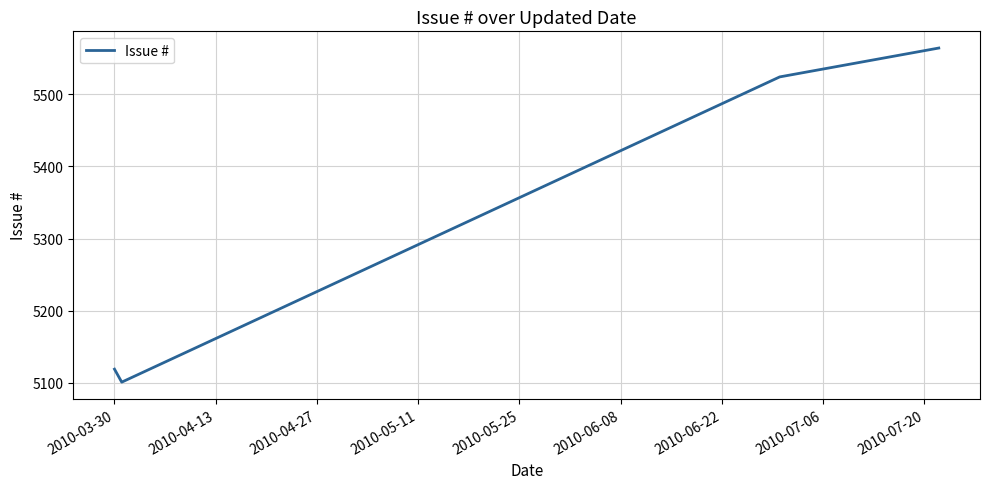

What is the smallest value displayed?

5101